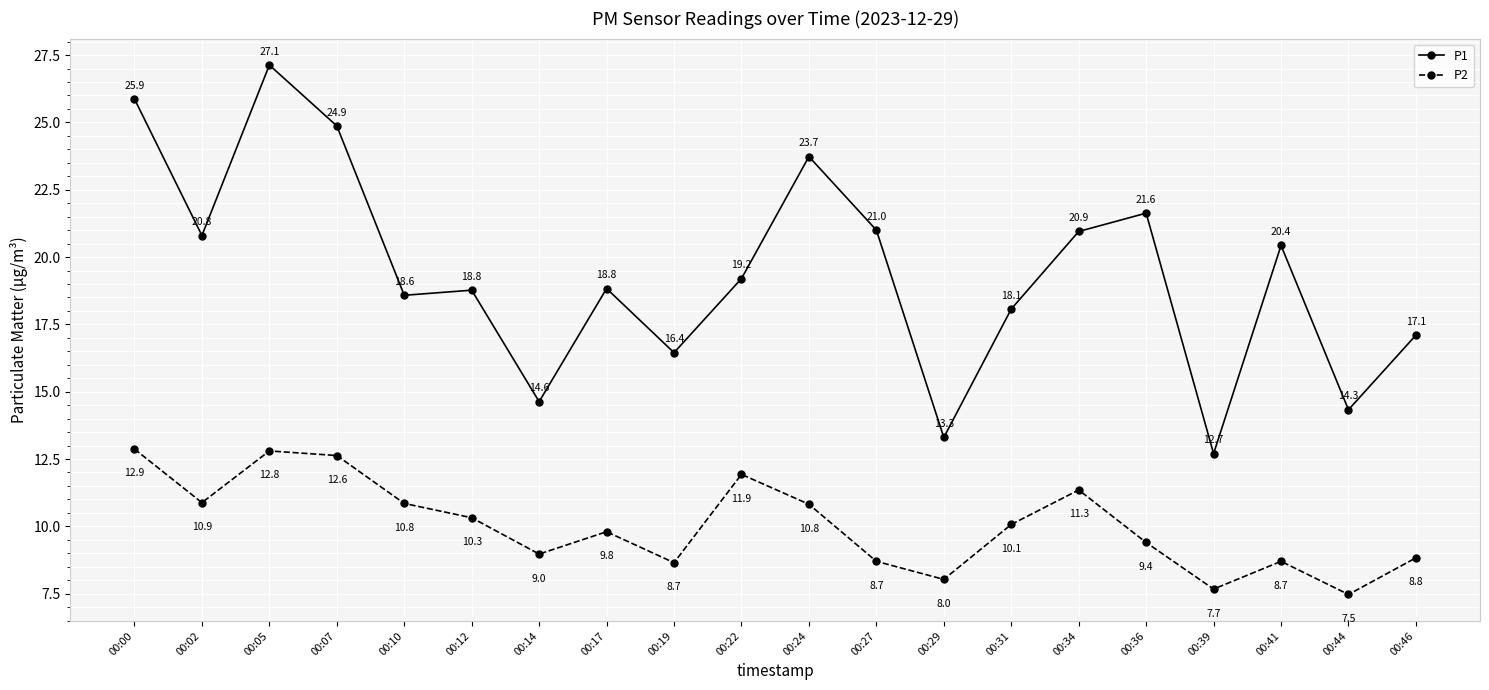

Which label corresponds to the largest value in the chart?

00:05